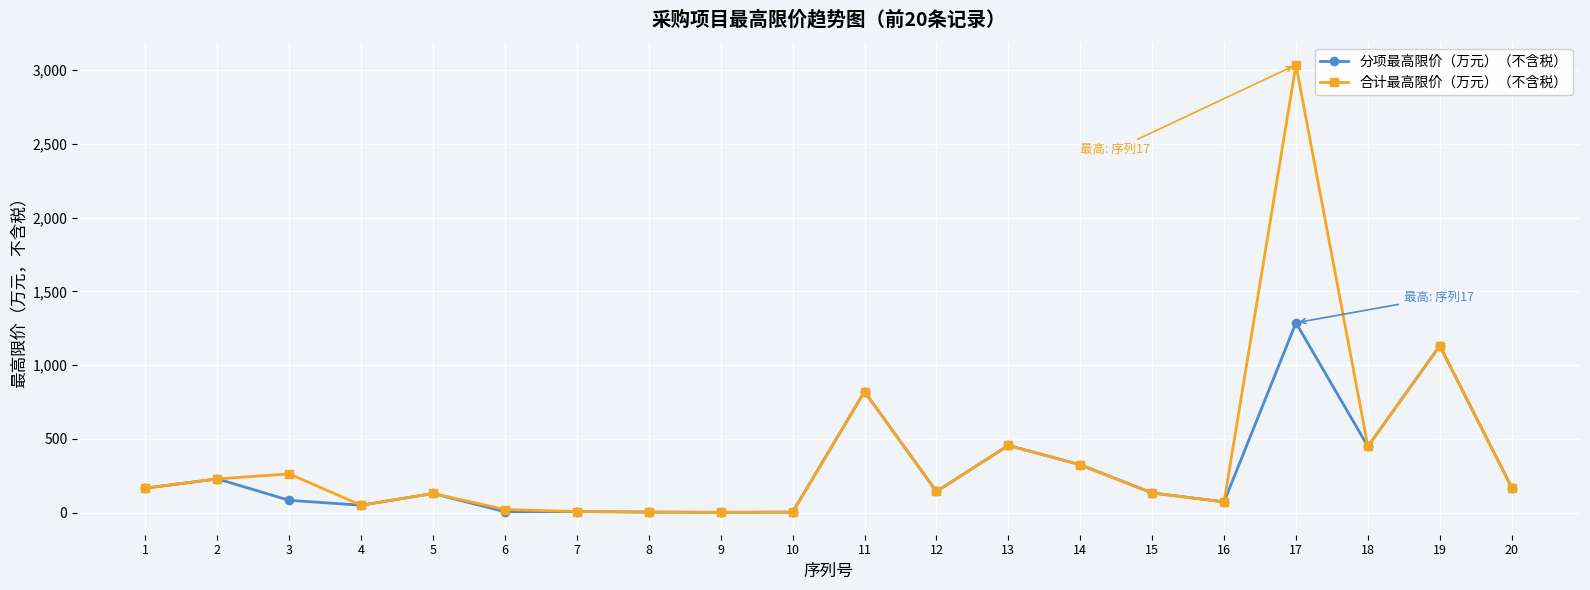

The value of 分项最高限价（万元）（不含税） at 5 is 129.4. True or false?

True